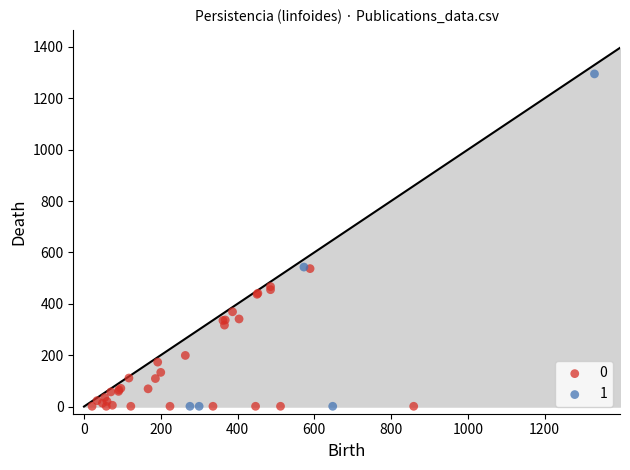

Which series has the widest spread of Y values?

1